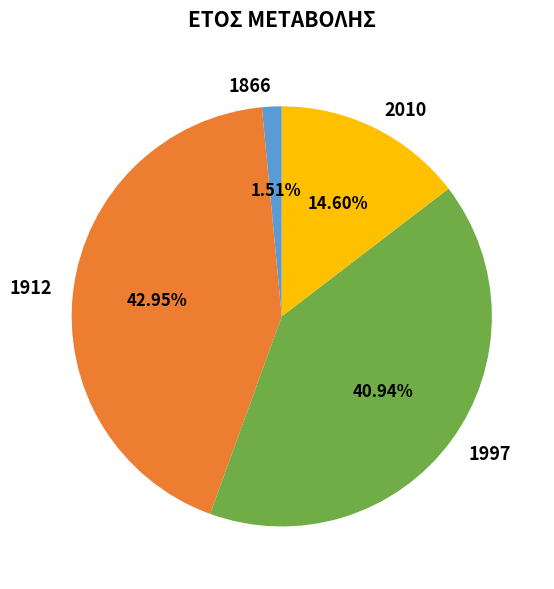

Do 1866 and 1997 together represent more than half of the pie?

No